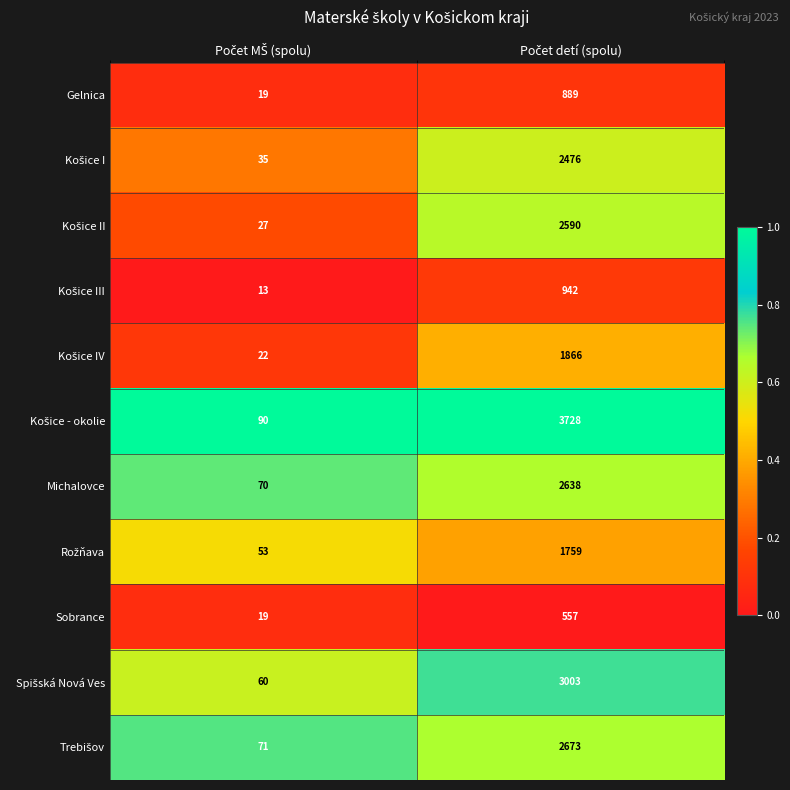

What is the maximum value shown in the chart?

3728